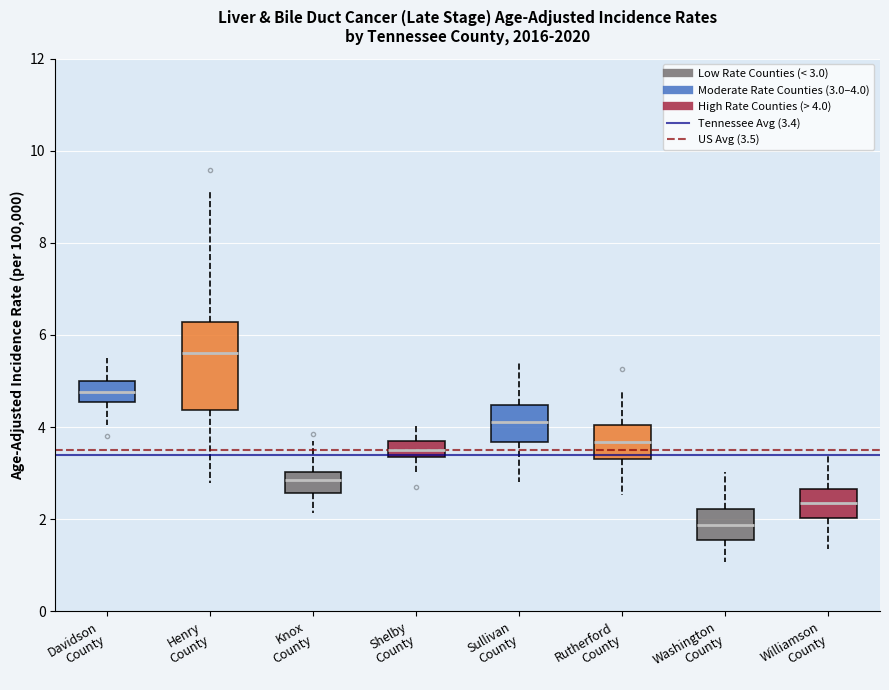

Where does the upper whisker of the box for Williamson County end on the y-axis? The values are not printed on the chart, so give them approximately, as read against the axis.

3.4